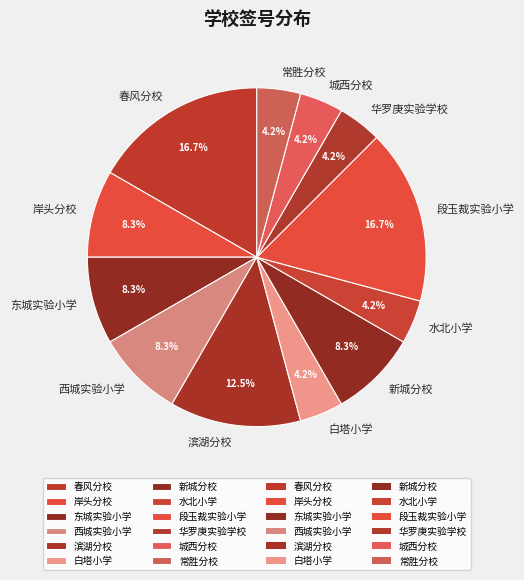

Count the number of slices in the pie.

12